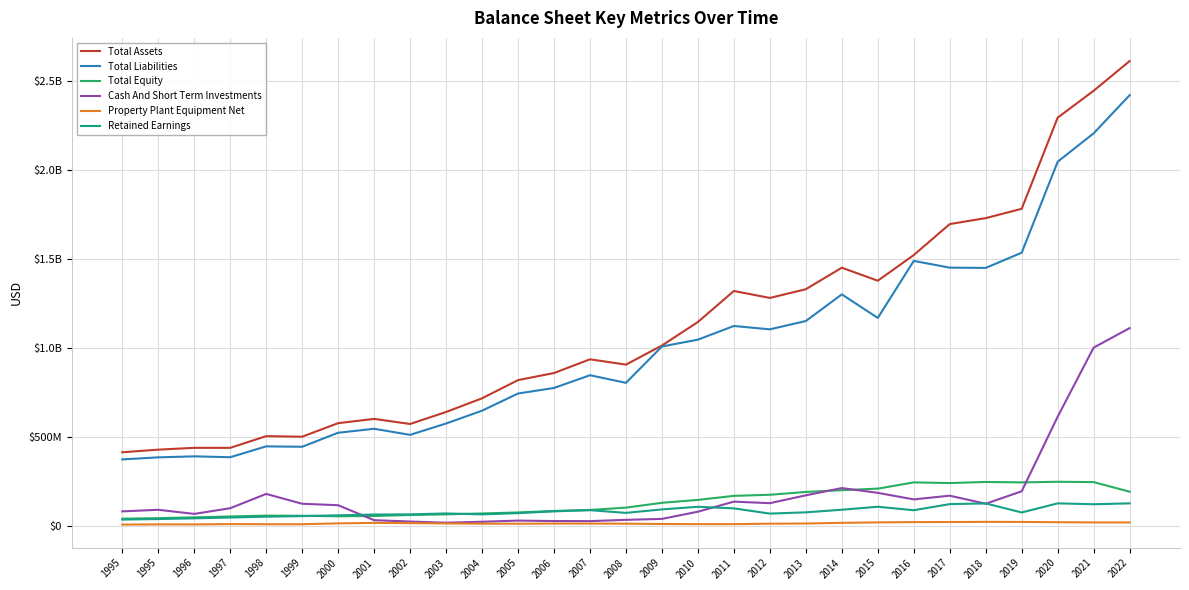

Read the Total Assets value at 2005, to the nearest 50.

818698000